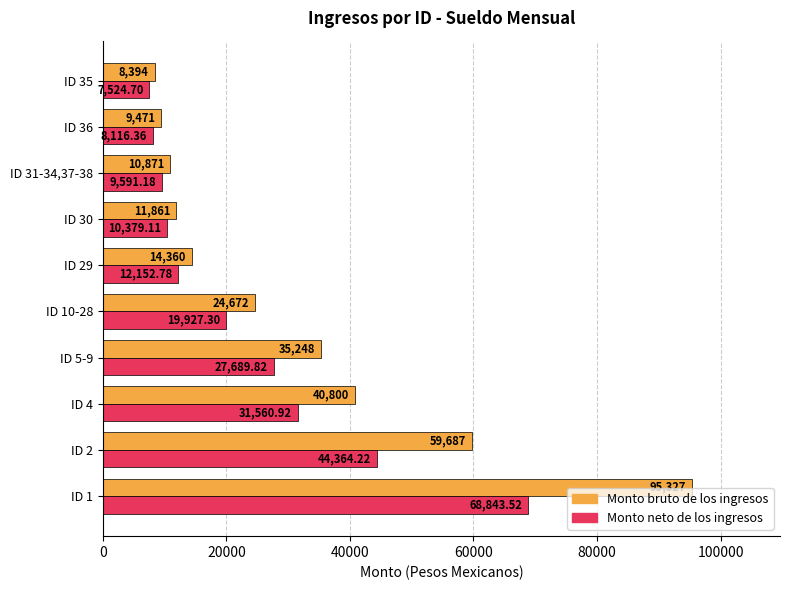

Is the value of Monto neto de los ingresos at ID 35 greater than the value of Monto bruto de los ingresos at ID 36?

No